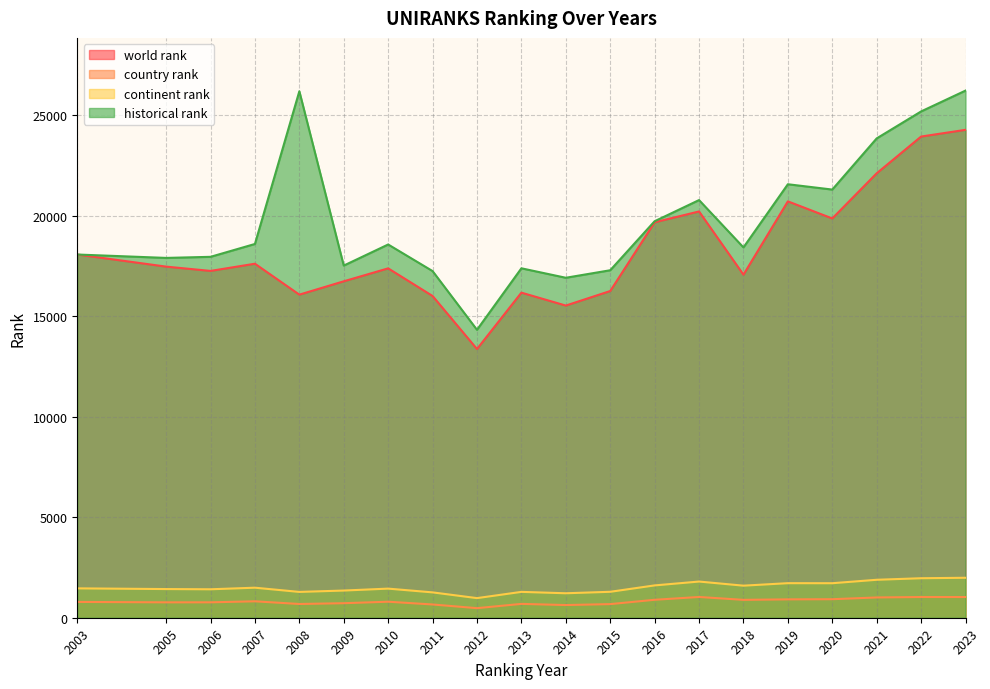

What is the value of the continent rank point at the 20th from the left?

1989